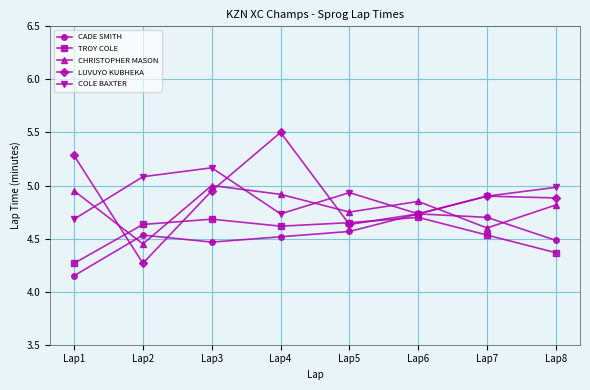

What are all the series names shown in the legend?

CADE SMITH, TROY COLE, CHRISTOPHER MASON, LUVUYO KUBHEKA, COLE BAXTER